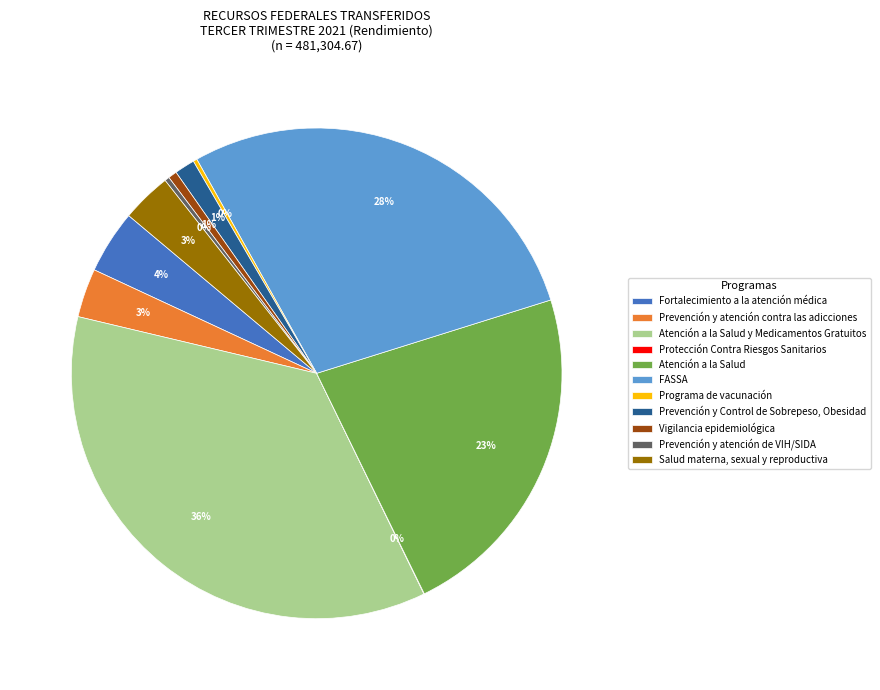

To the nearest percent, what is the difference between the Salud materna, sexual y reproductiva and Atención a la Salud y Medicamentos Gratuitos slice percentages?

33%